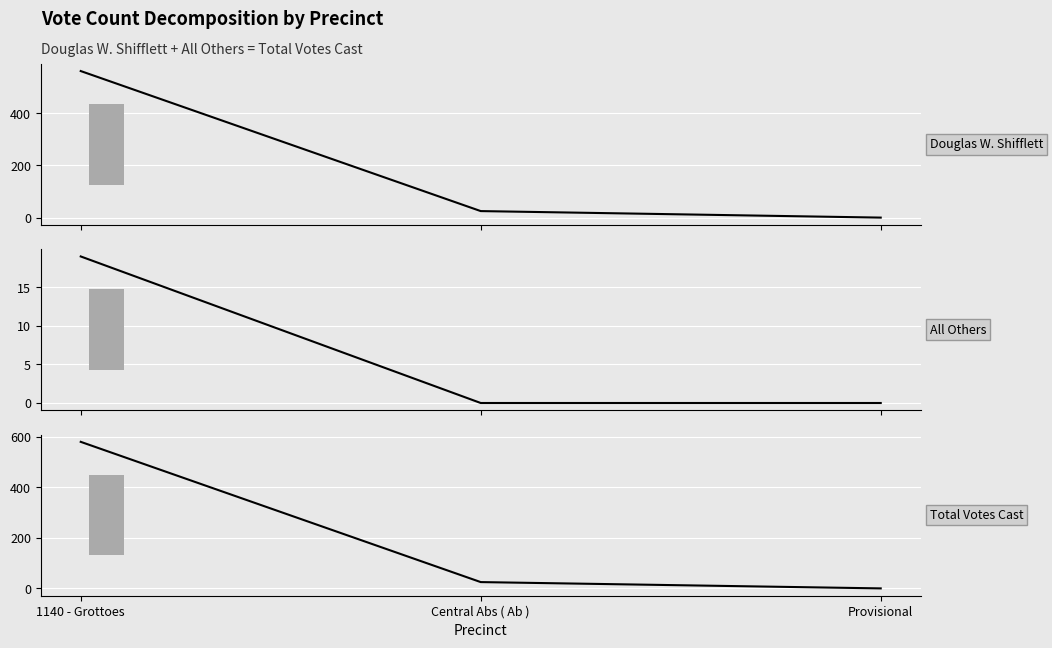

Reading left to right, extract all data points from this chart.

Douglas W. Shifflett: 562	25	0
All Others: 19	0	0
Total Votes Cast: 581	25	0